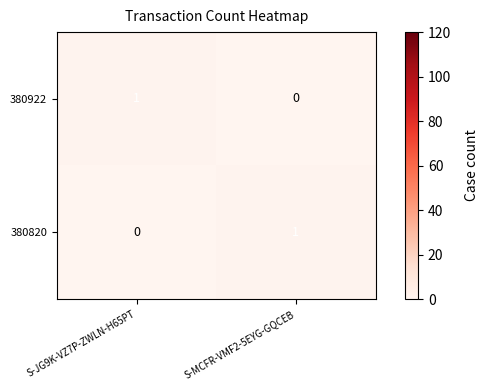

Rank the categories by 380922 value from lowest to highest.

S-MCFR-VMF2-5EYG-GQCEB, S-JG9K-VZ7P-ZWLN-H65PT